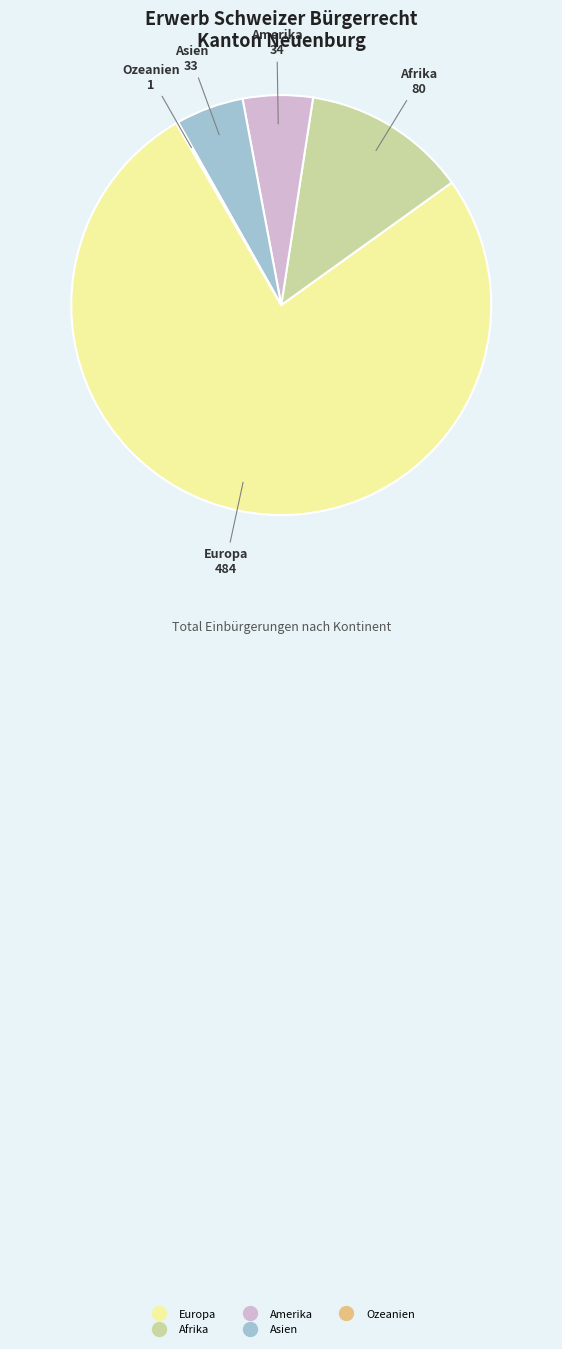

Which category accounts for the majority?

Europa